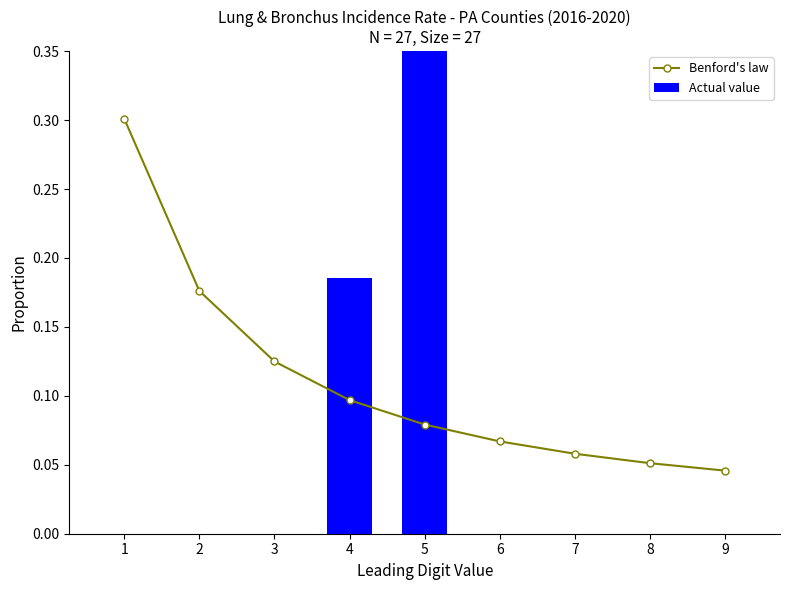

Which series has the largest total across all categories?

Benford's law